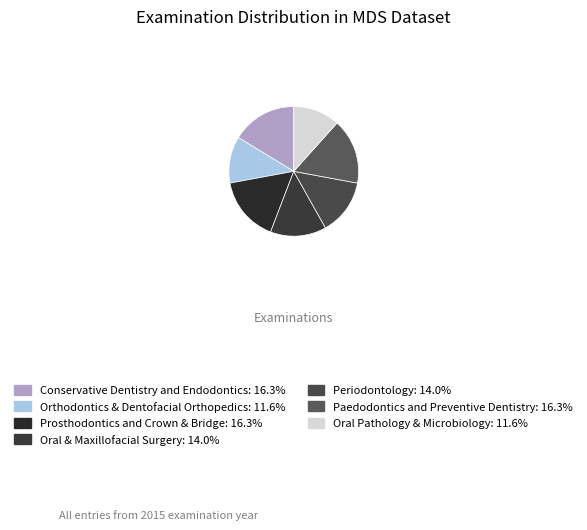

To the nearest percent, what is the combined percentage of Periodontology and Conservative Dentistry and Endodontics?

30%